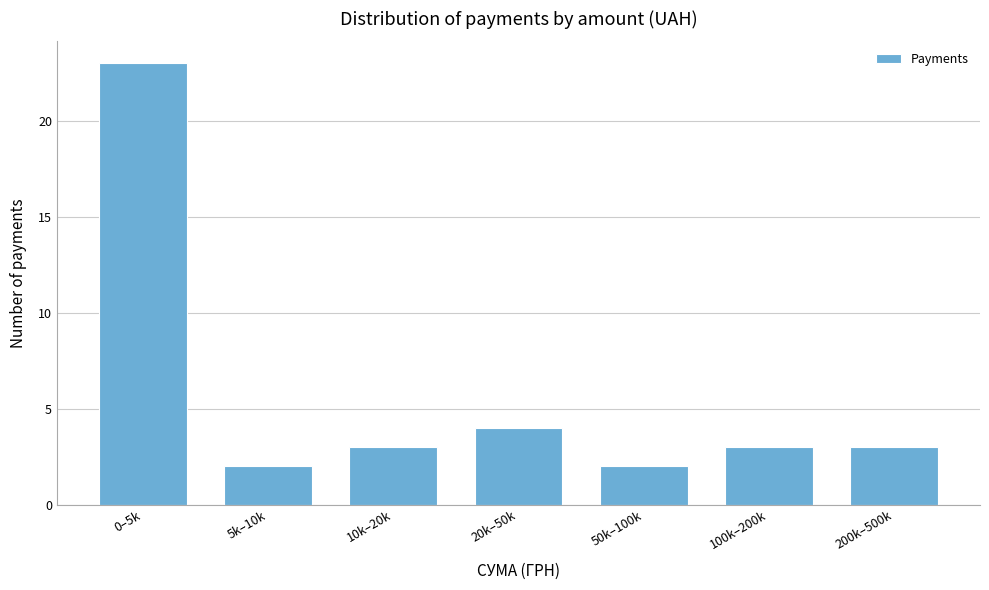

Reading left to right, transcribe all the data shown in this chart.

23	2	3	4	2	3	3